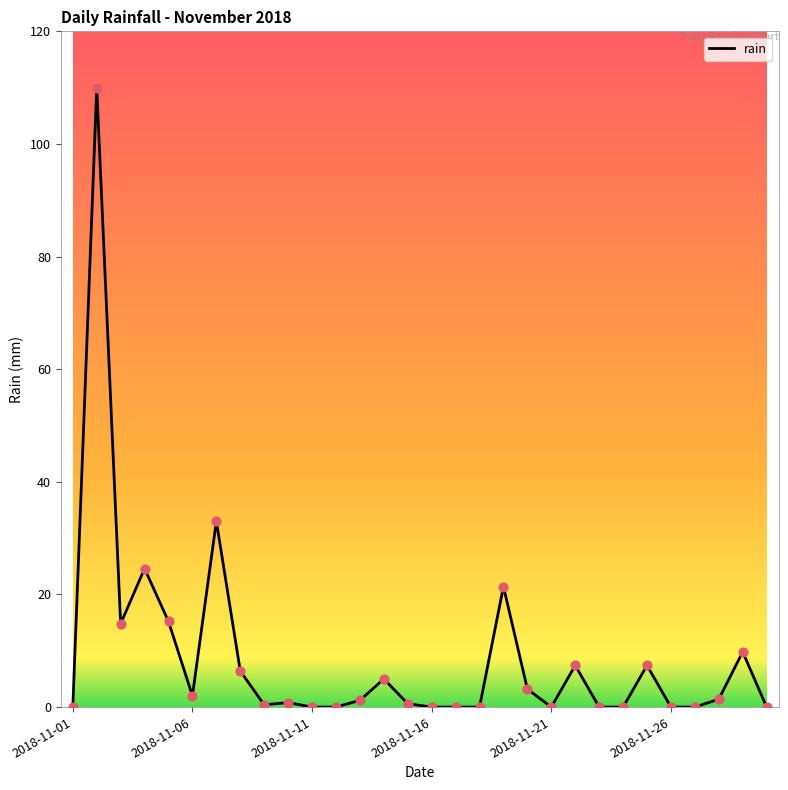

What is the maximum value shown in the chart?

110.0